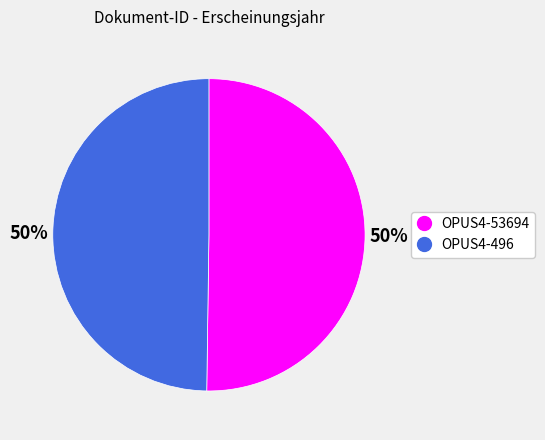

What is the ratio of the value at OPUS4-496 to the value at OPUS4-53694?

1.0